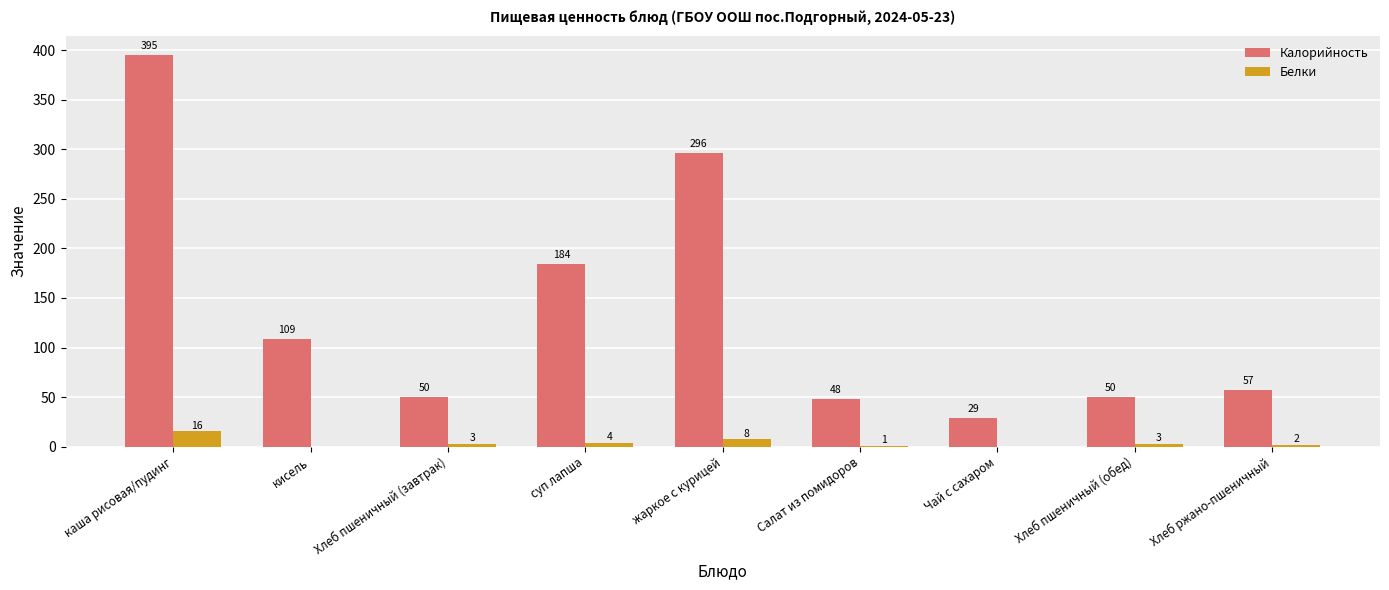

Which series has the largest range (max minus min)?

Калорийность